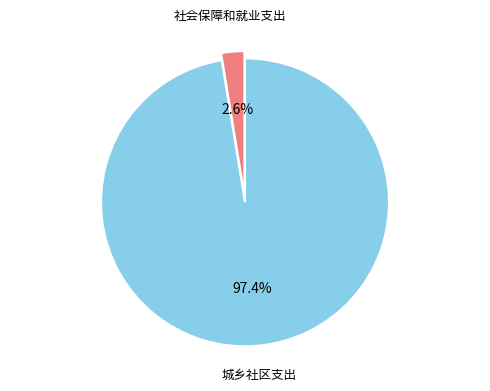

Is there any slice that represents more than half of the pie?

Yes